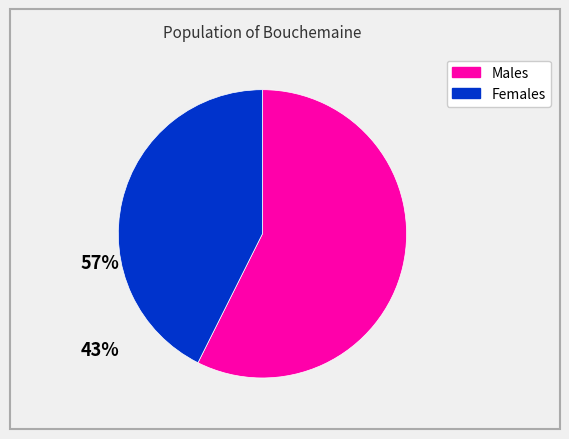

Do Females and Males together represent more than half of the pie?

Yes